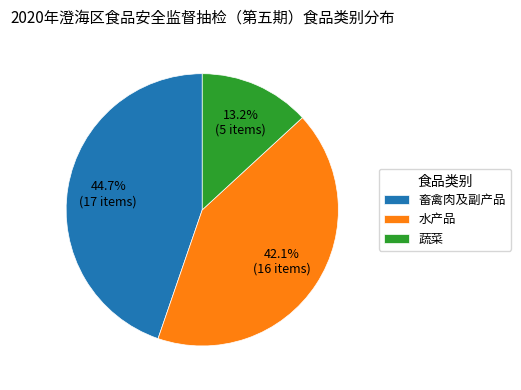

What is the smallest slice in the pie chart?

蔬菜